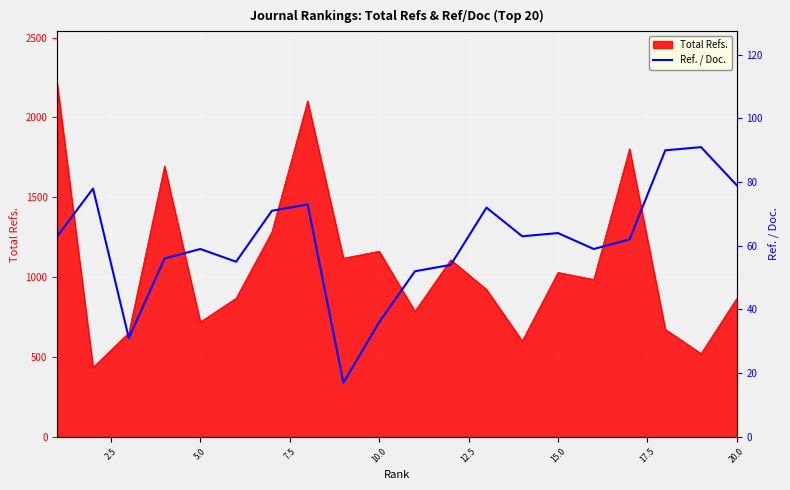

What is the minimum value for Total Refs.?

435